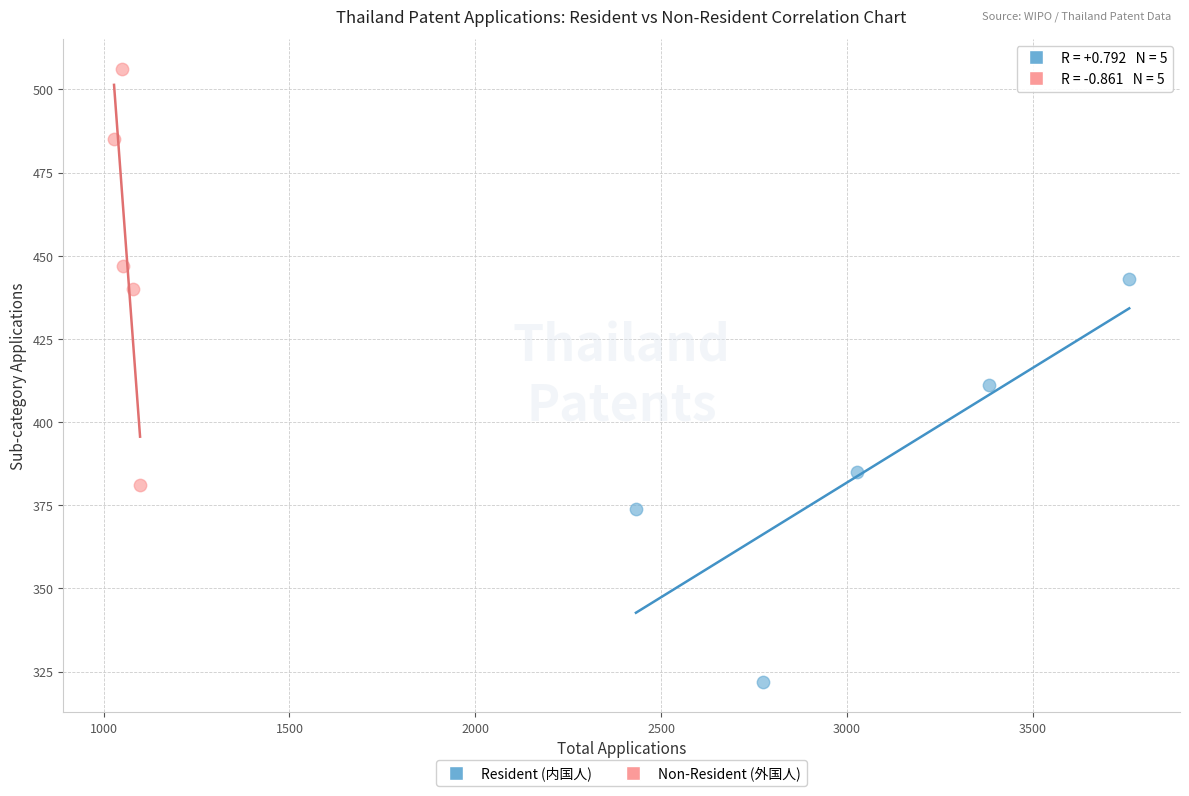

What are all the series names shown in the legend?

Resident (内国人), Non-Resident (外国人)